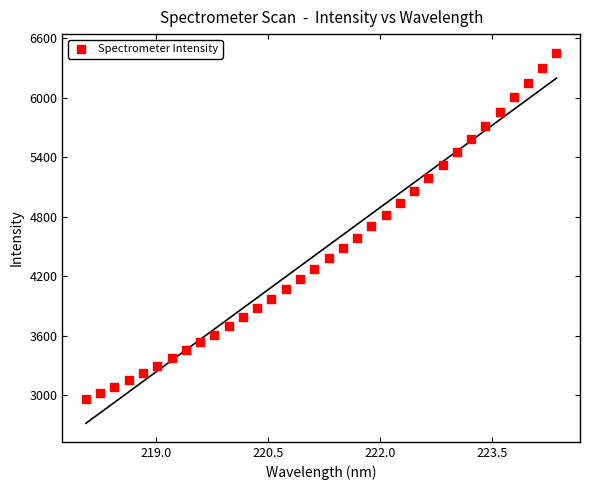

What is the range of X values (max minus min)?

6.3